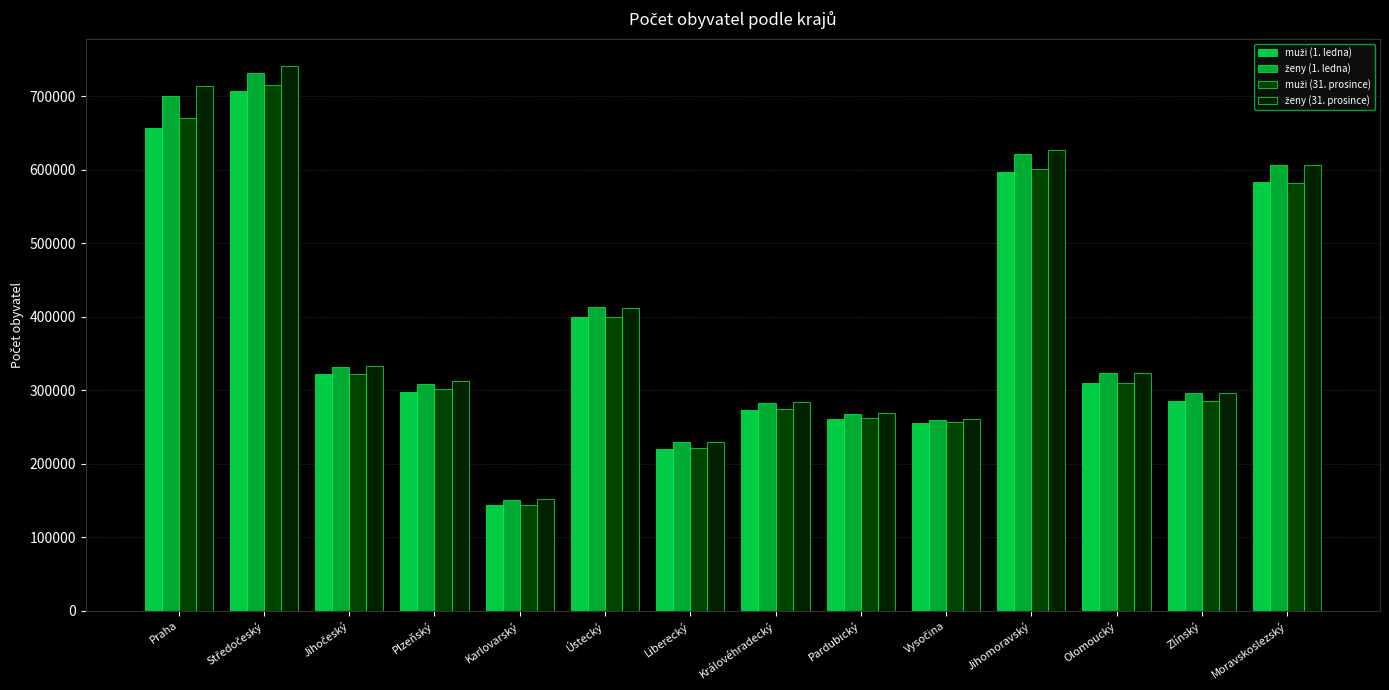

Count the number of categories in the chart.

14